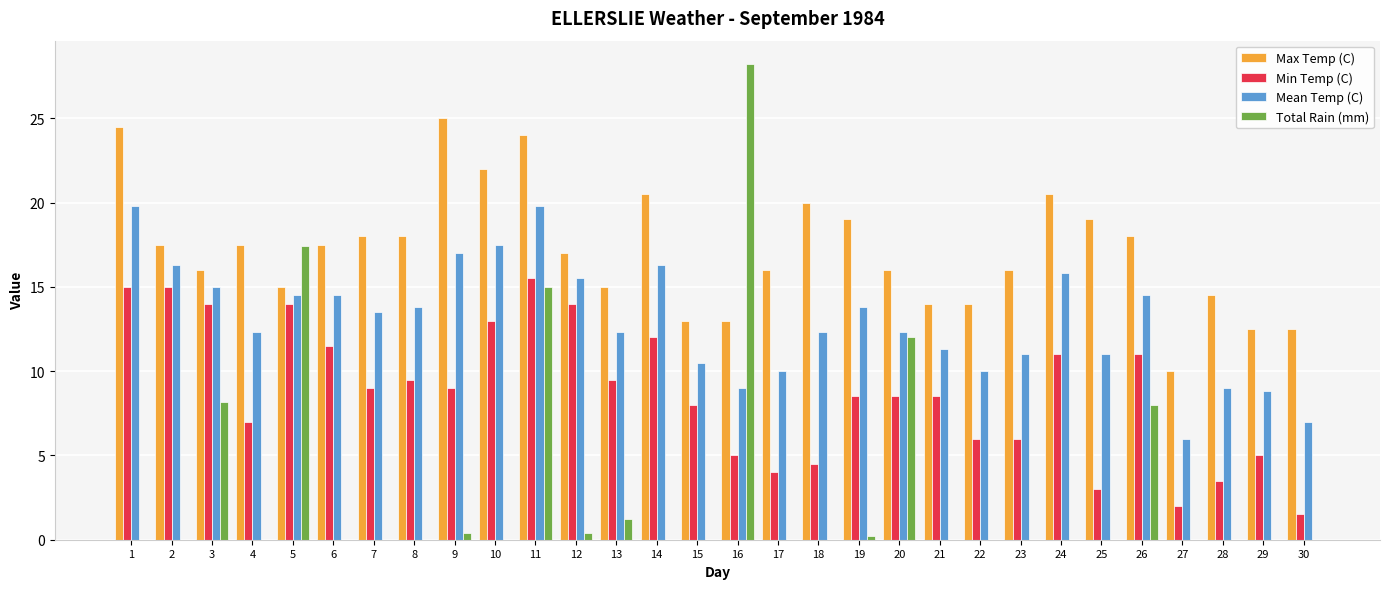

Where is Total Rain (mm) nearest to the value 14?

11